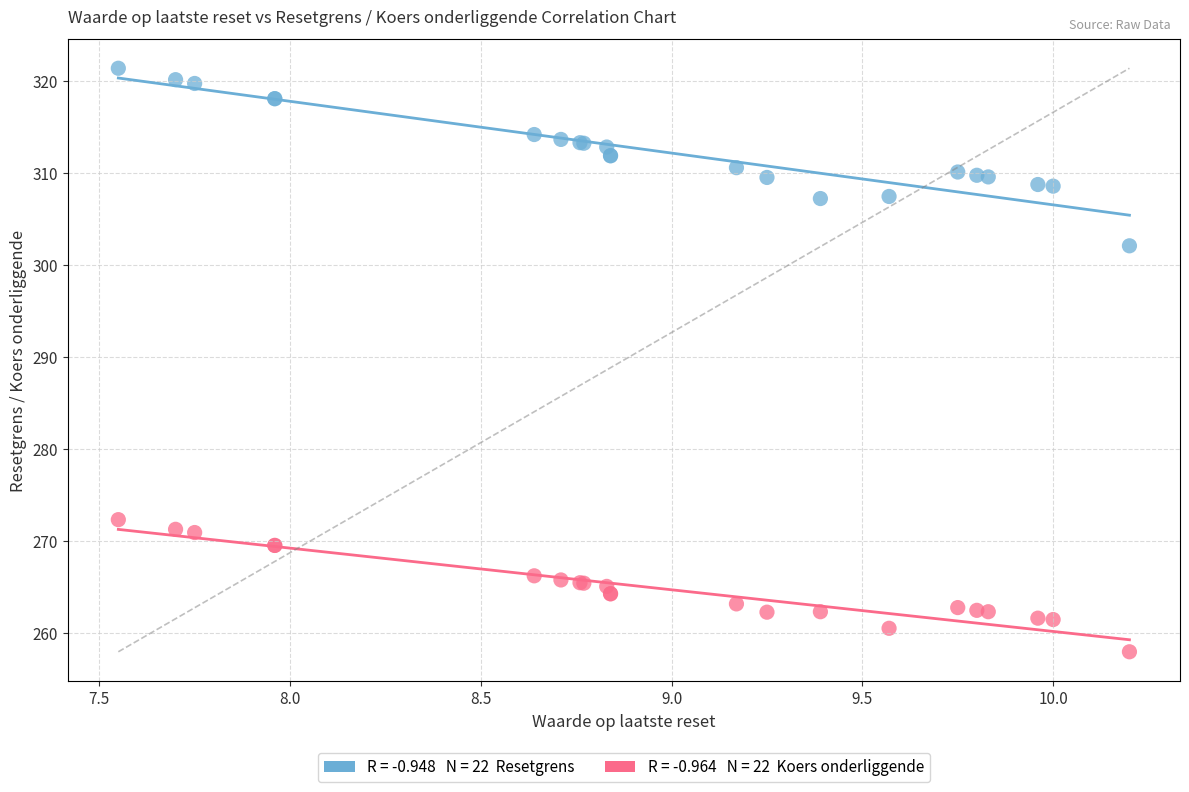

Across all series, what Y value is closest to 289?

302.1